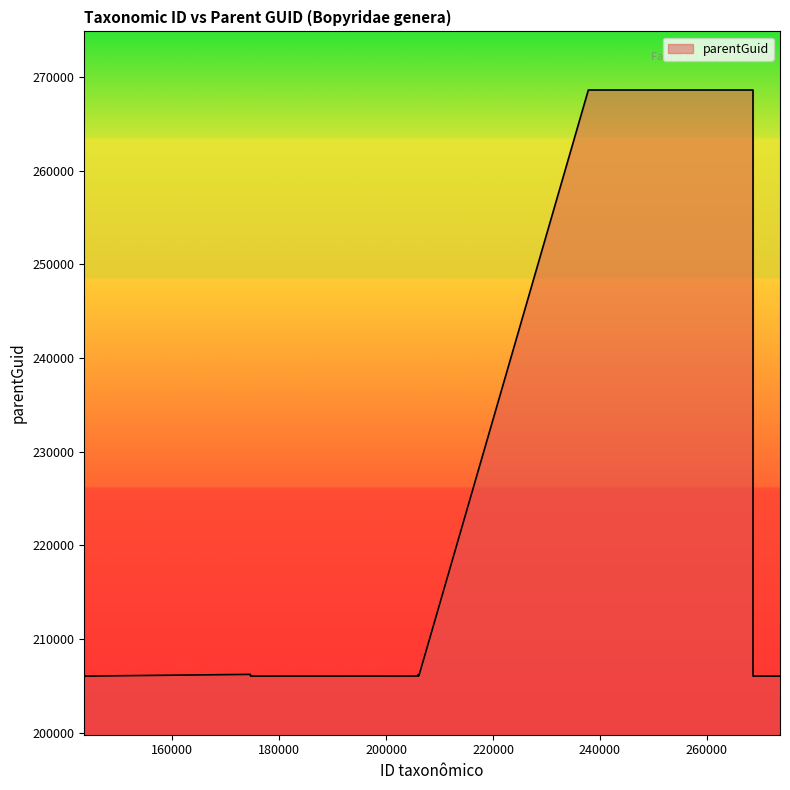

How many categories are shown in the chart?

18